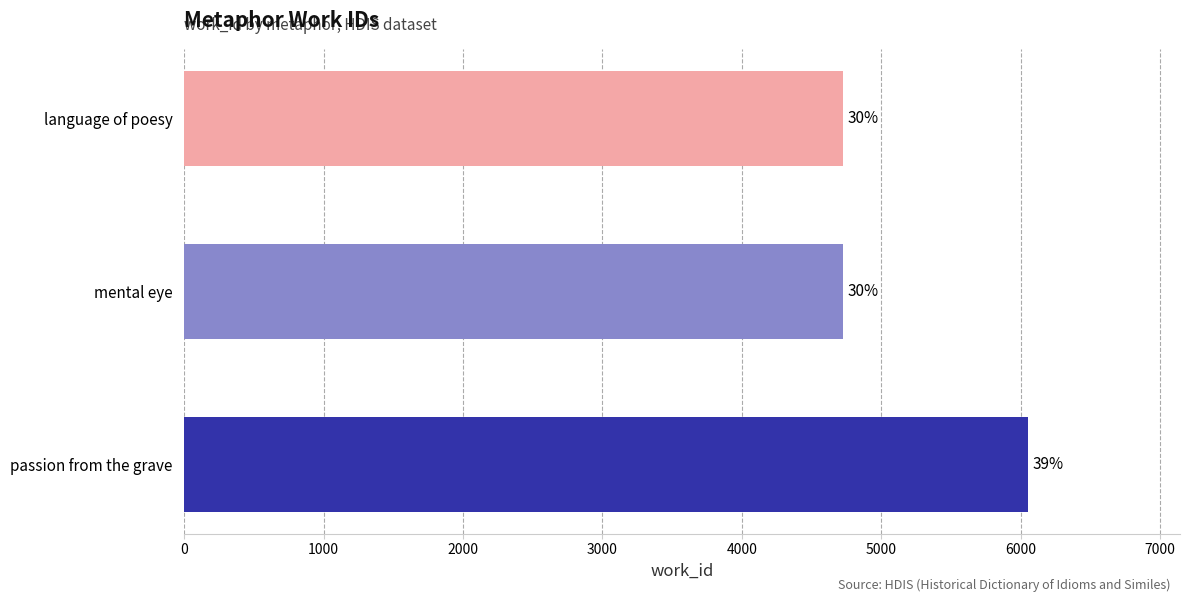

Does the chart contain any negative values?

No